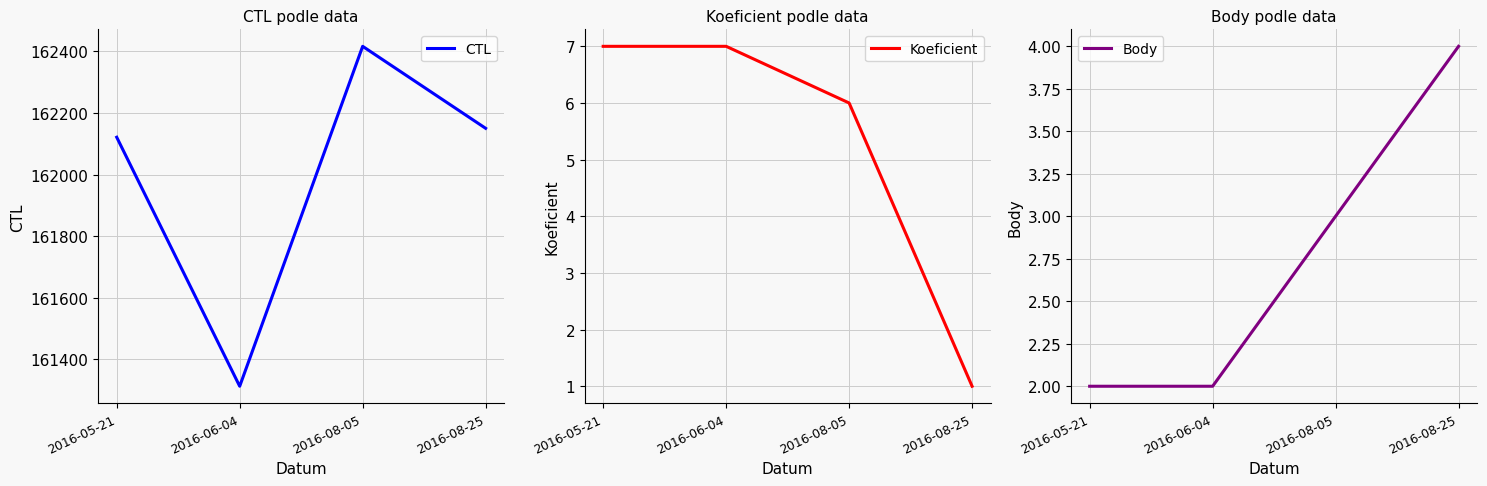

At which category is the sum across all series the highest?

2016-08-05